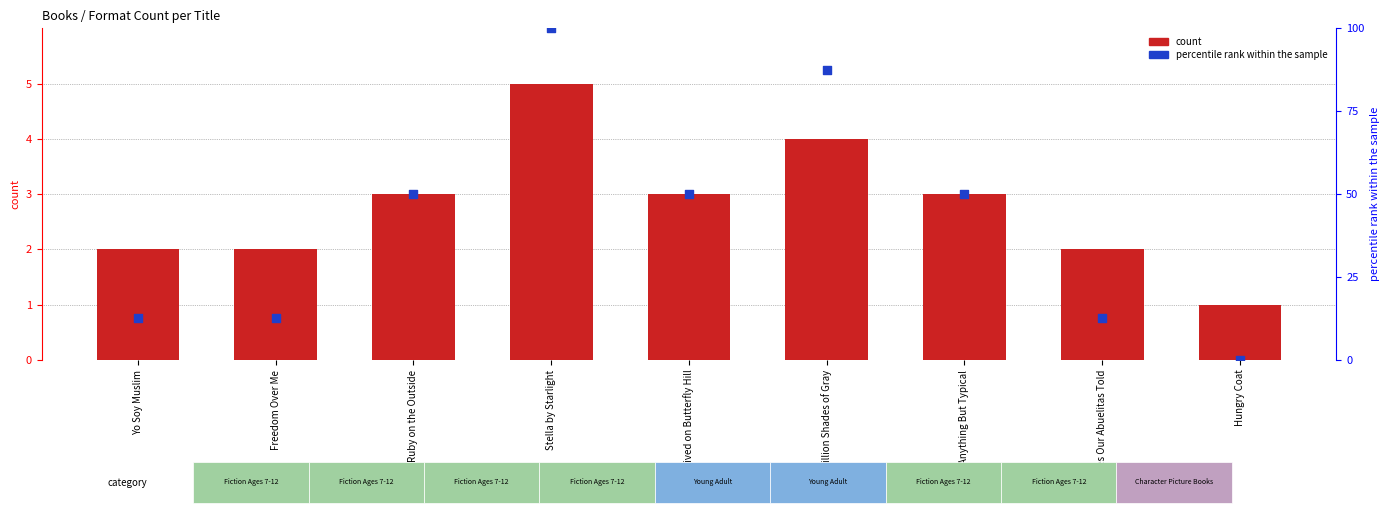

Which series has the largest total across all categories?

percentile rank within the sample